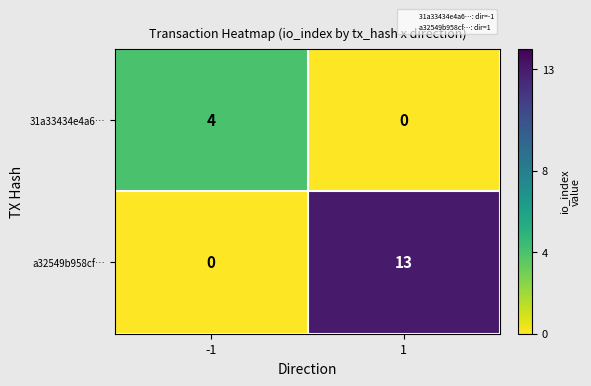

Which series has the widest spread of values?

a32549b958cf…